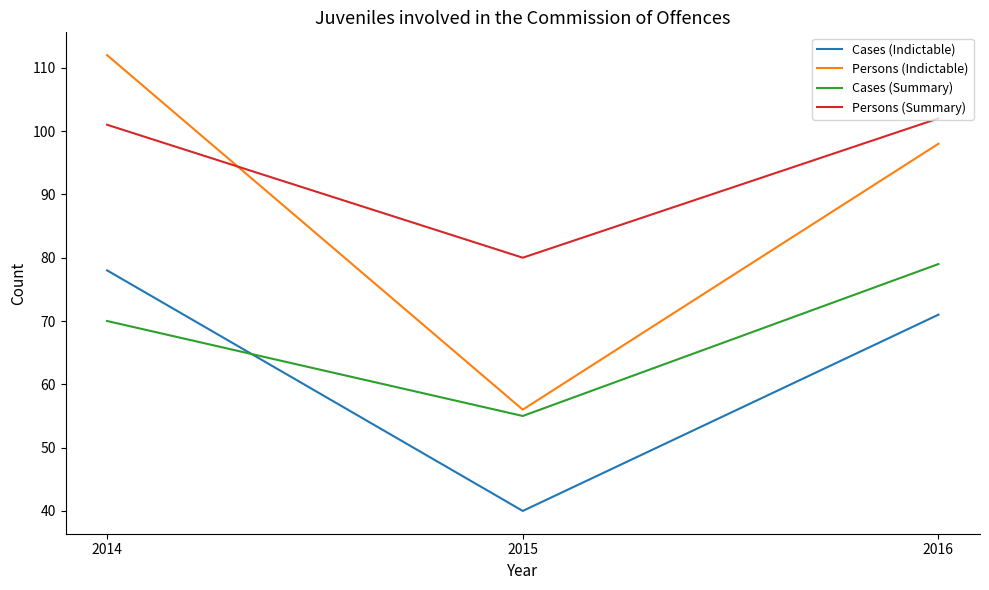

Which category has the highest value across all series?

2014